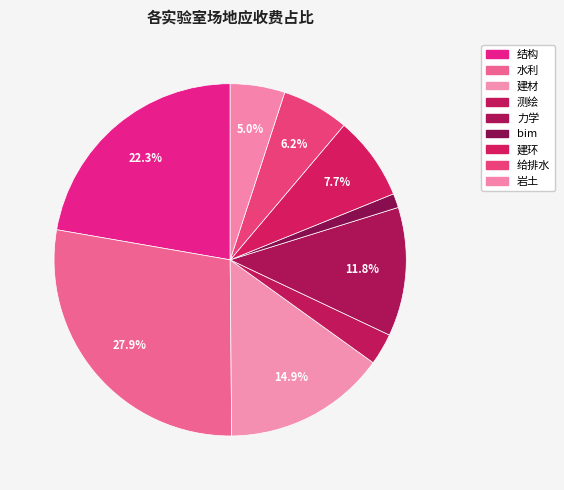

To the nearest percent, what is the combined percentage of 岩土 and 建环?

13%